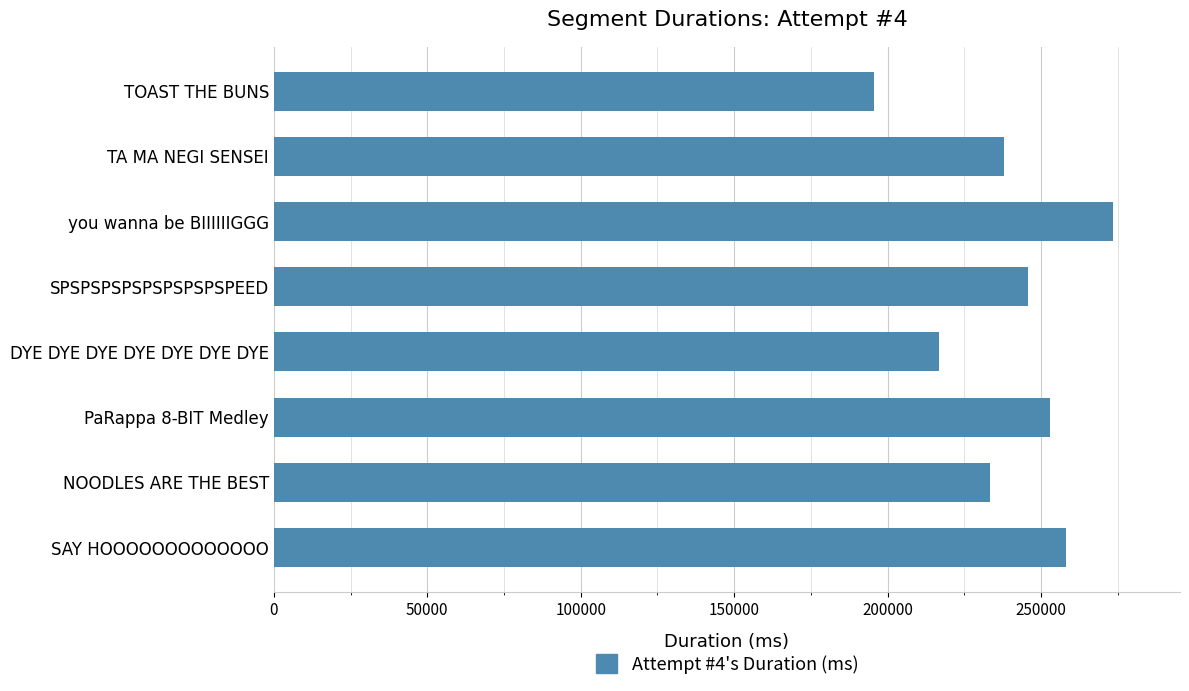

Rank the categories by value from highest to lowest.

you wanna be BIIIIIIGGG, SAY HOOOOOOOOOOOOO, PaRappa 8-BIT Medley, SPSPSPSPSPSPSPSPSPEED, TA MA NEGI SENSEI, NOODLES ARE THE BEST, DYE DYE DYE DYE DYE DYE DYE, TOAST THE BUNS